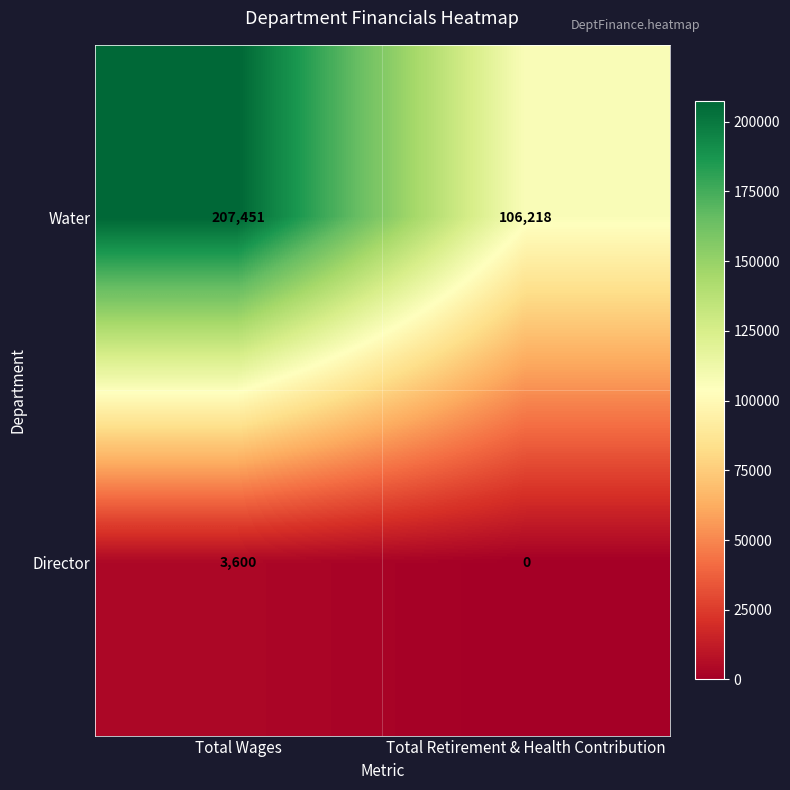

Which series changed the most between Total Wages and Total Retirement & Health Contribution?

Water